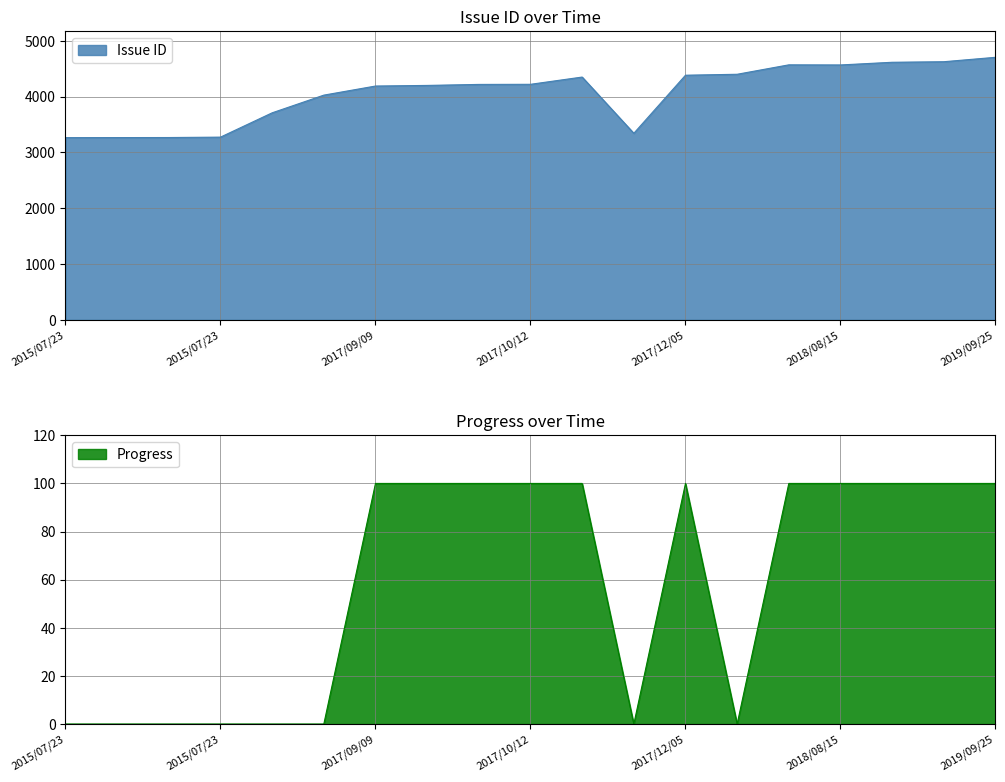

True or false: Progress and Issue ID intersect in this chart.

False